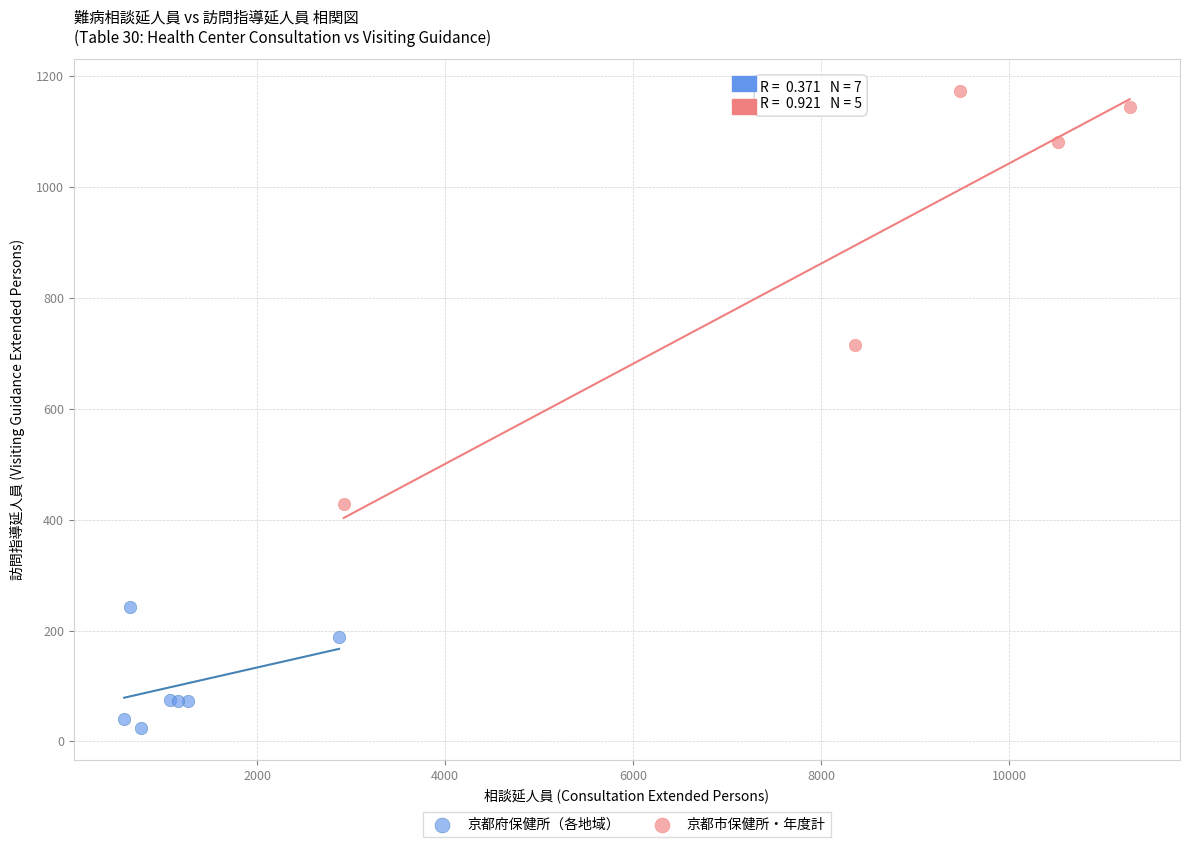

Which series has the widest spread of Y values?

京都市保健所・年度計